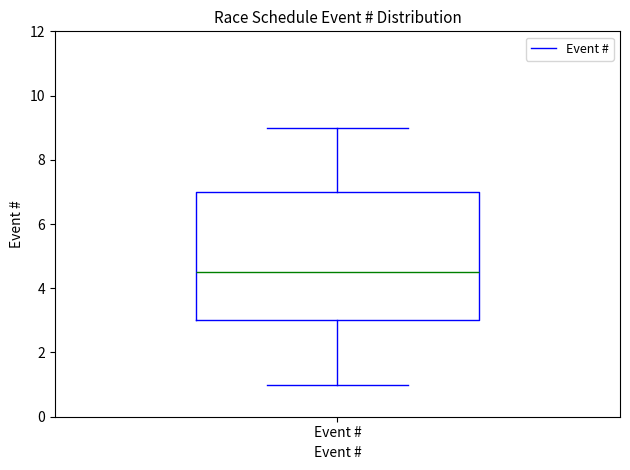

Where does the lower whisker of the box for Event # end on the y-axis? The values are not printed on the chart, so give them approximately, as read against the axis.

1.0